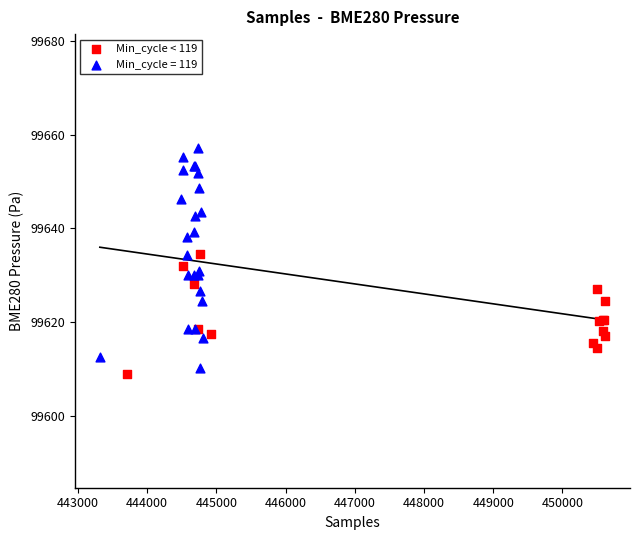

Which series has the largest Y range (max minus min)?

Min_cycle = 119